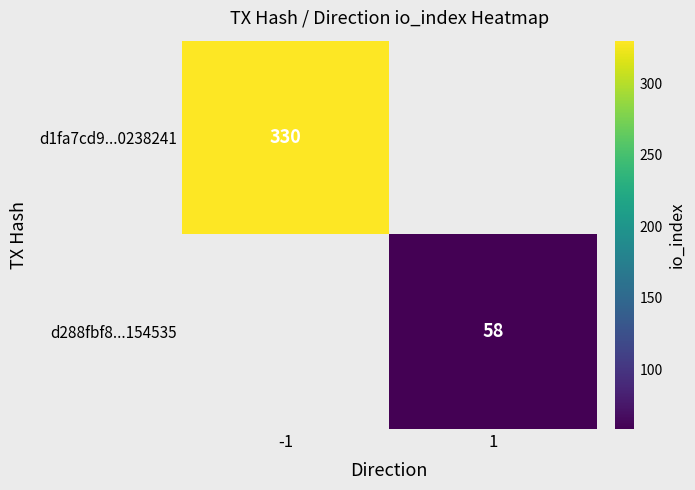

Which category has the highest value across all series?

-1